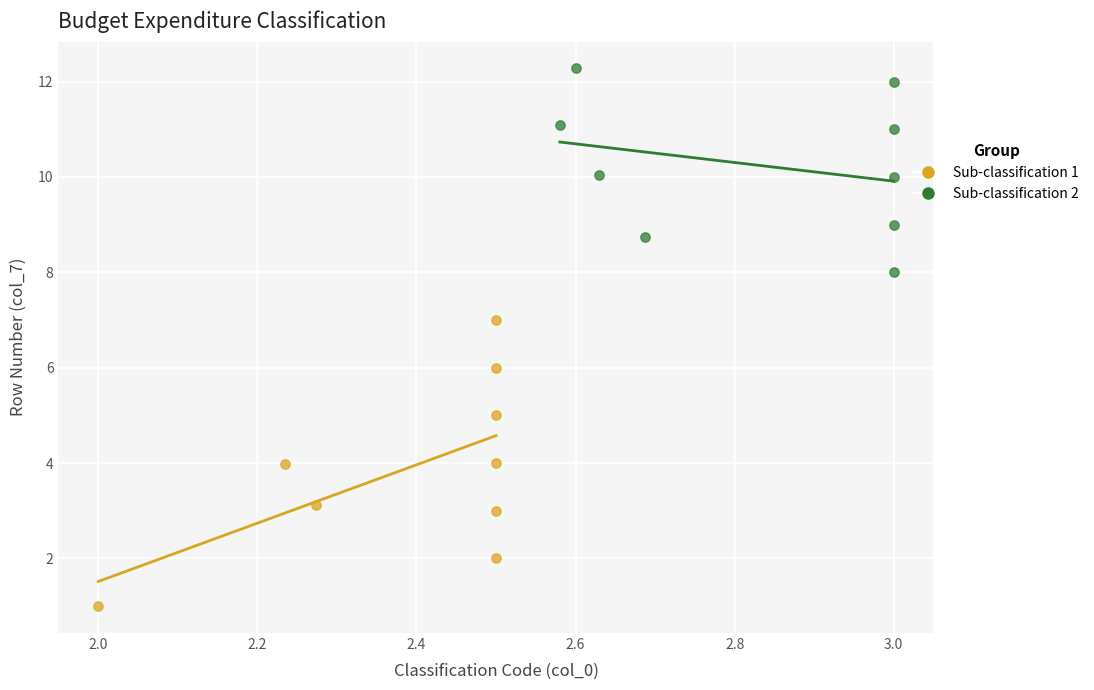

Which series contains the lowest Y value?

Sub-classification 1